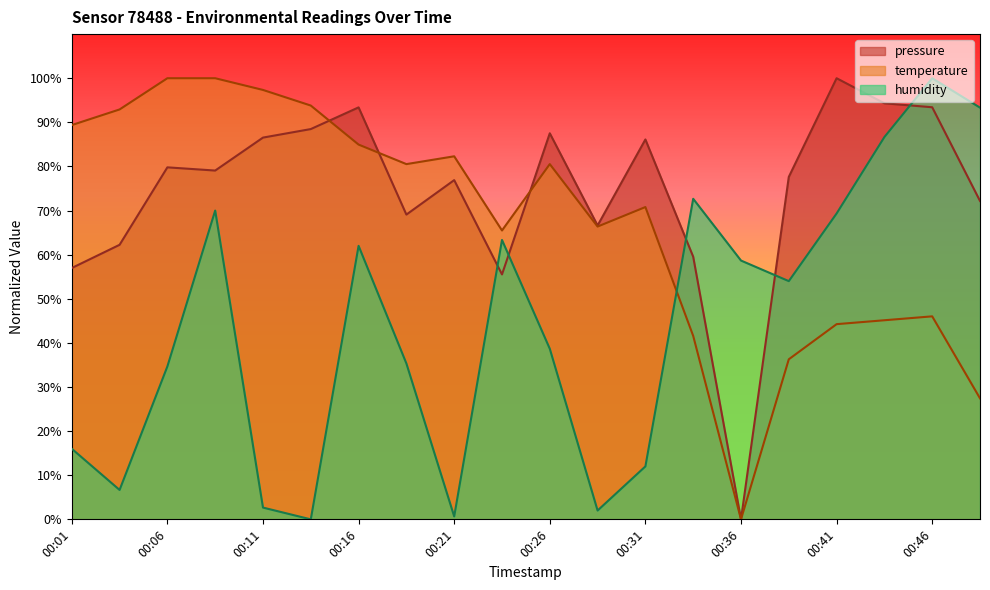

List the labels in order of temperature value, smallest first.

00:36, 00:48, 00:38, 00:33, 00:41, 00:43, 00:46, 00:23, 00:28, 00:31, 00:18, 00:26, 00:21, 00:16, 00:01, 00:04, 00:14, 00:11, 00:06, 00:09